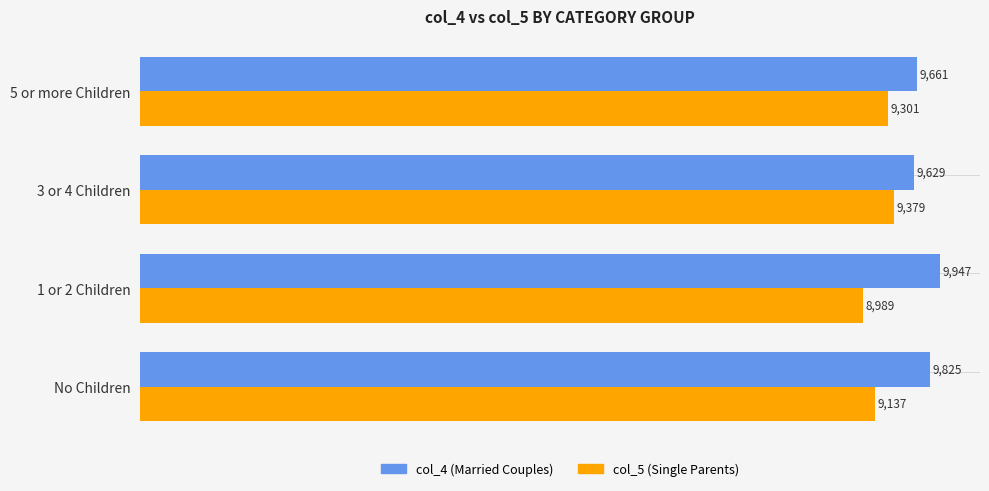

Rank the series by their maximum value, from highest to lowest.

col_4 (Married Couples), col_5 (Single Parents)